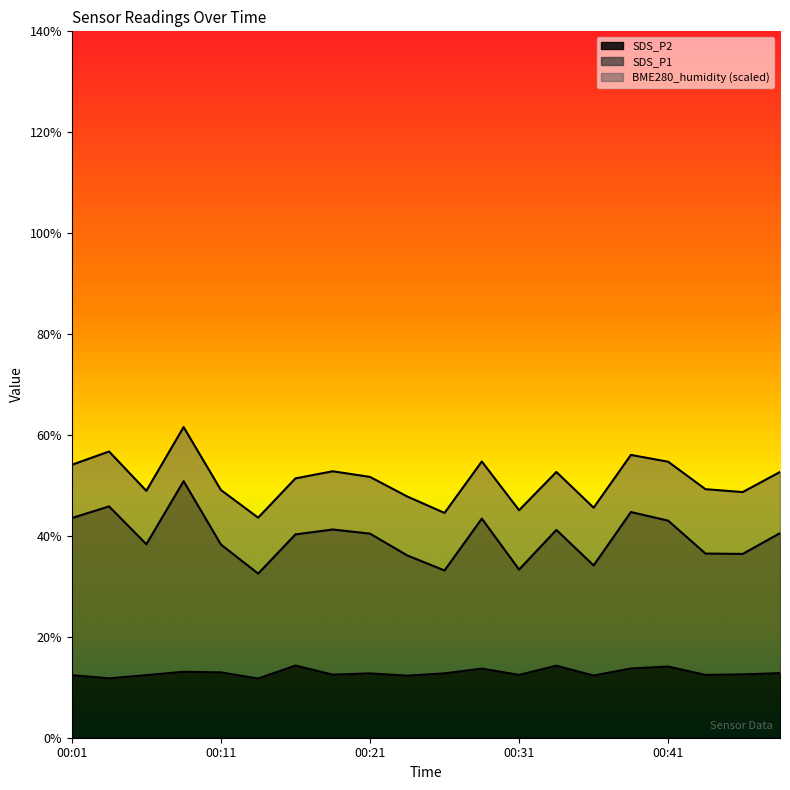

True or false: SDS_P1 has a value of 16.1 at 00:06.

False